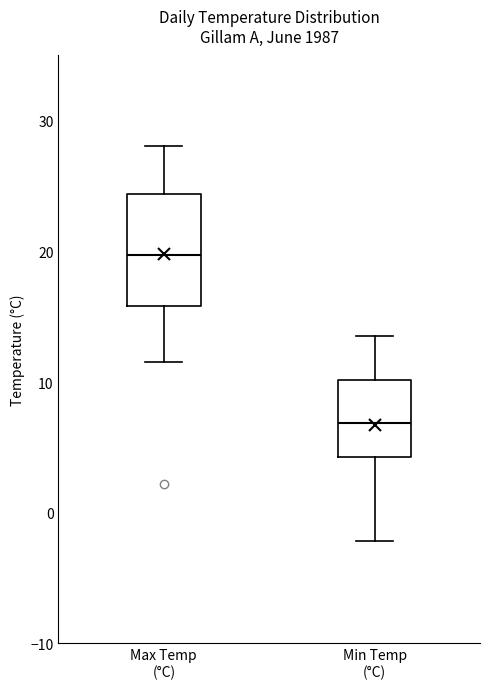

Where is the lower edge of the box for Max Temp (°C) on the y-axis? The values are not printed on the chart, so give them approximately, as read against the axis.

16